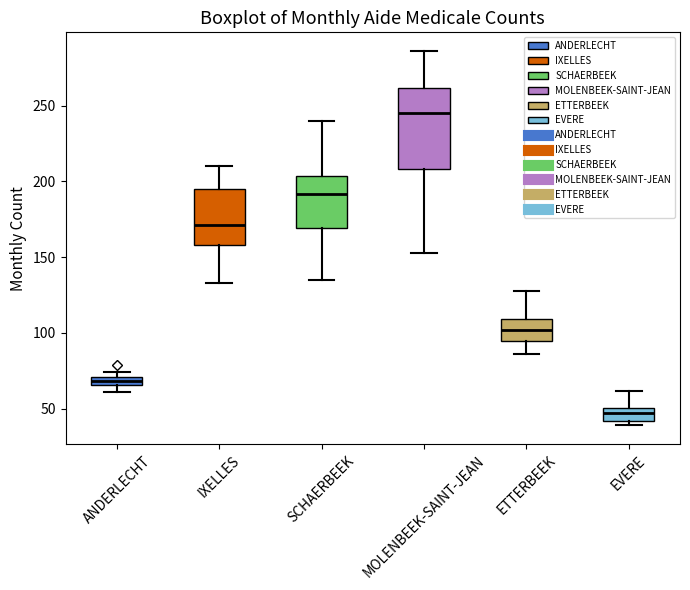

Where is the upper edge of the box for EVERE on the y-axis? The values are not printed on the chart, so give them approximately, as read against the axis.

50